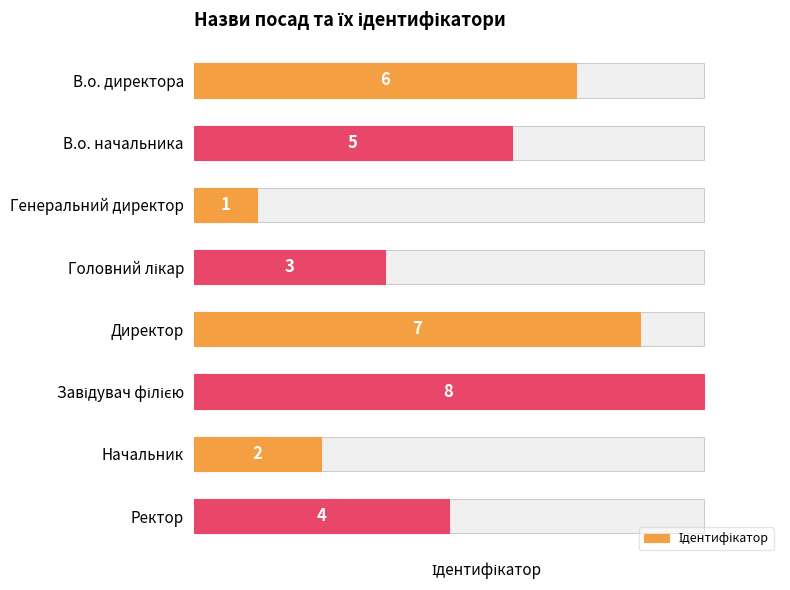

What is the smallest value displayed?

1